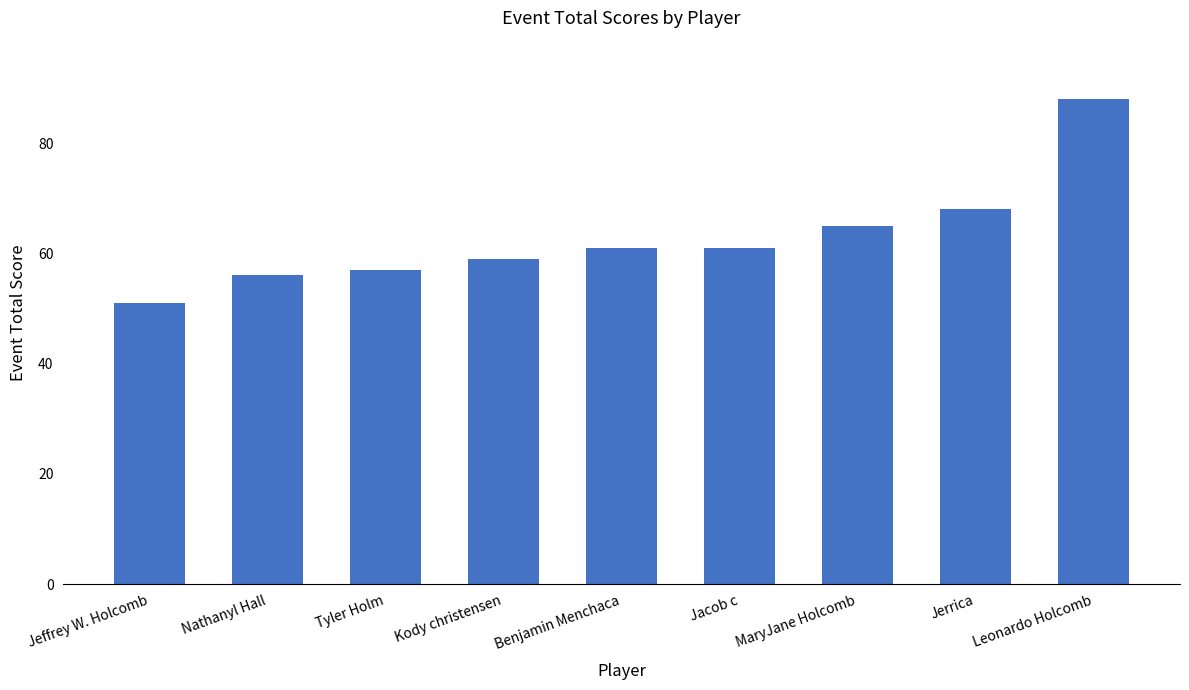

Are the bars horizontal?

No